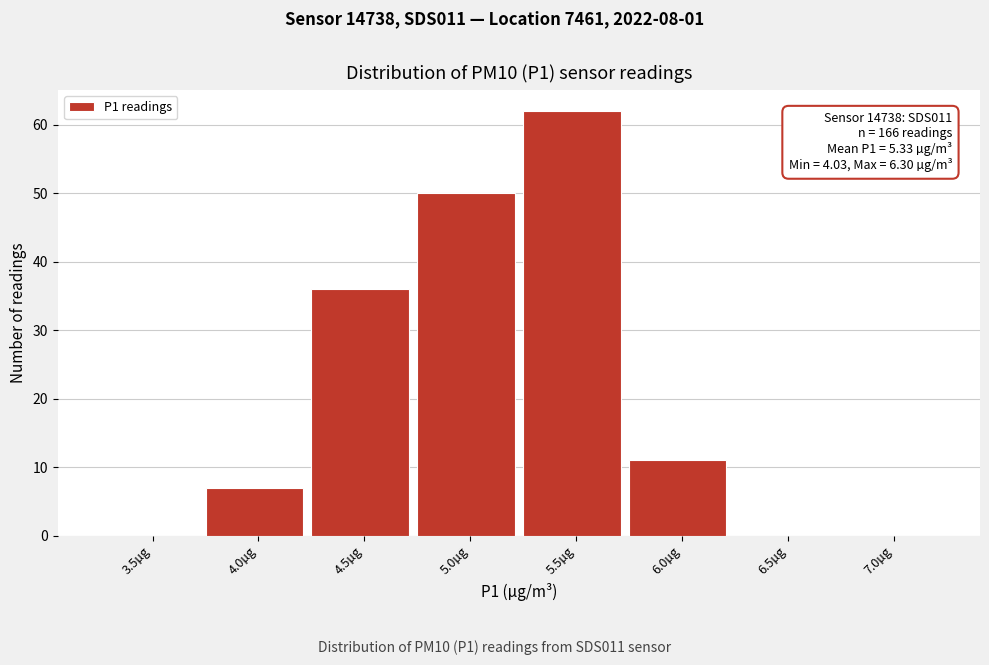

Reading left to right, extract all data points from this chart.

3.5µg=0	4.0µg=7	4.5µg=36	5.0µg=50	5.5µg=62	6.0µg=11	6.5µg=0	7.0µg=0